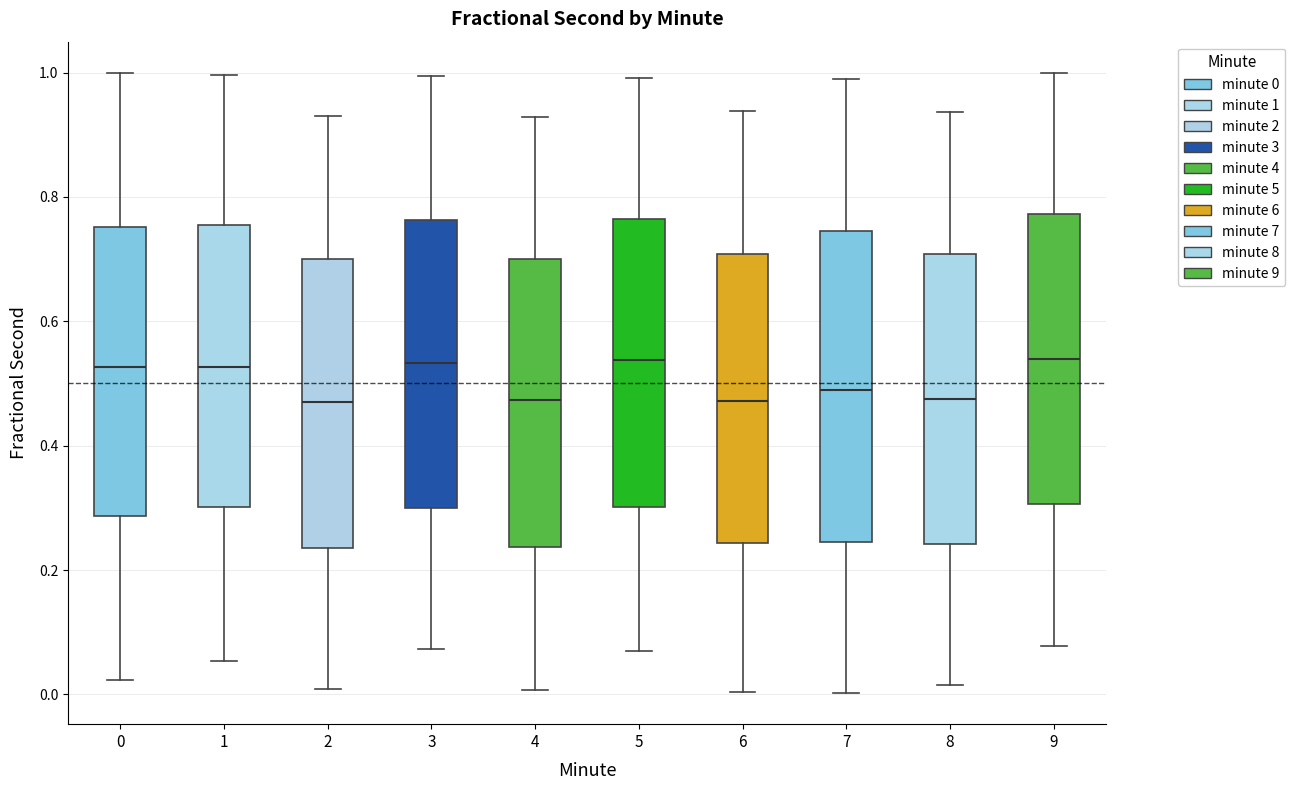

Where does the median line of the box at x = 5 sit on the y-axis? The values are not printed on the chart, so give them approximately, as read against the axis.

0.54